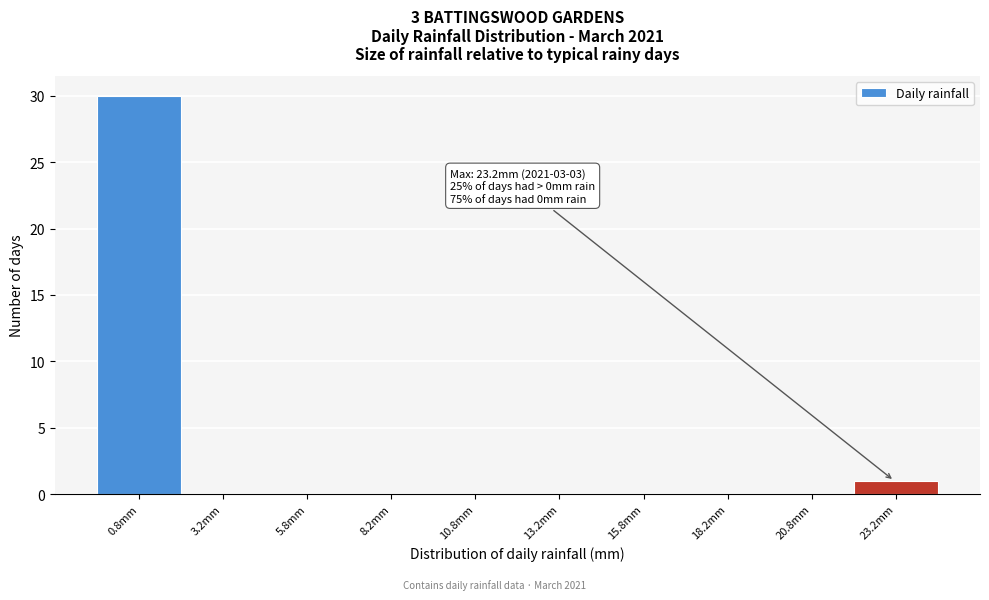

Which range on the x-axis has the tallest bar?

-0.5 to 2.0